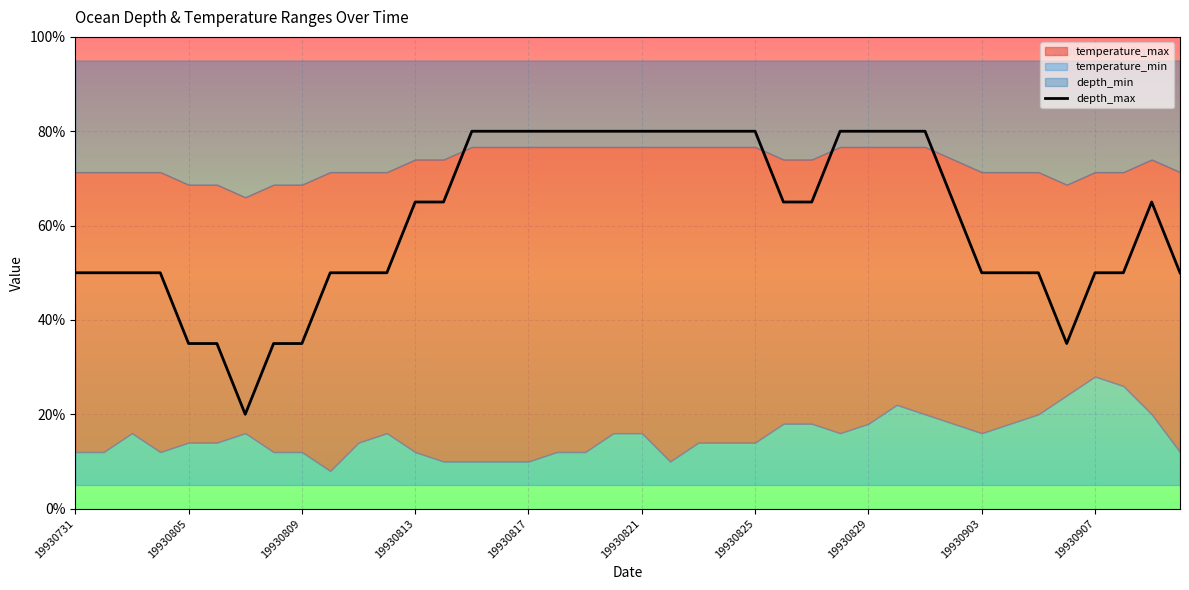

How many points are lower than both their immediate neighbors (excluding endpoints)?

2